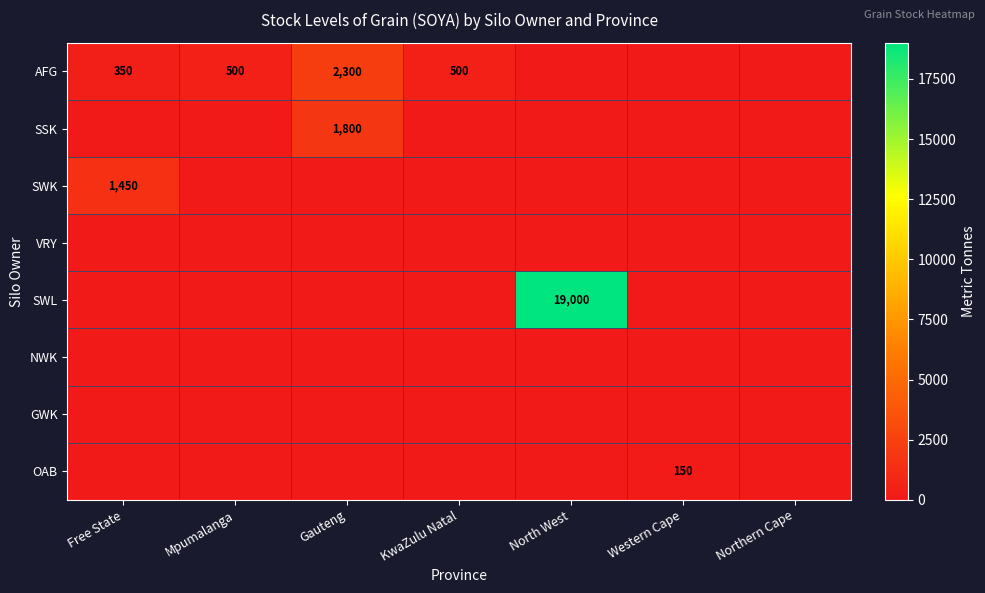

Is it true that AFG equals 350 at Free State?

True